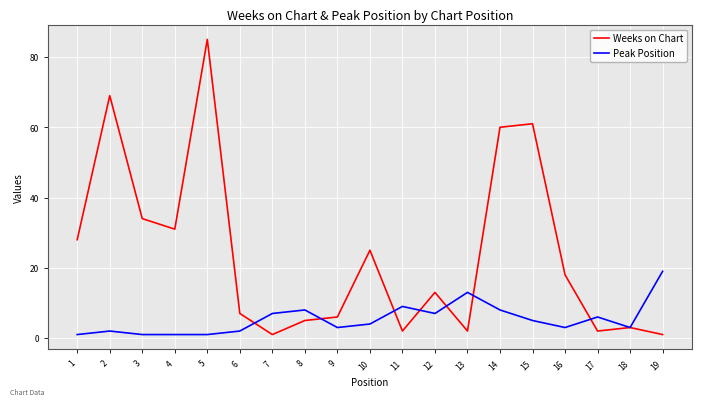

Reading left to right, what are all the values shown in this chart?

Weeks on Chart: 28	69	34	31	85	7	1	5	6	25	2	13	2	60	61	18	2	3	1
Peak Position: 1	2	1	1	1	2	7	8	3	4	9	7	13	8	5	3	6	3	19